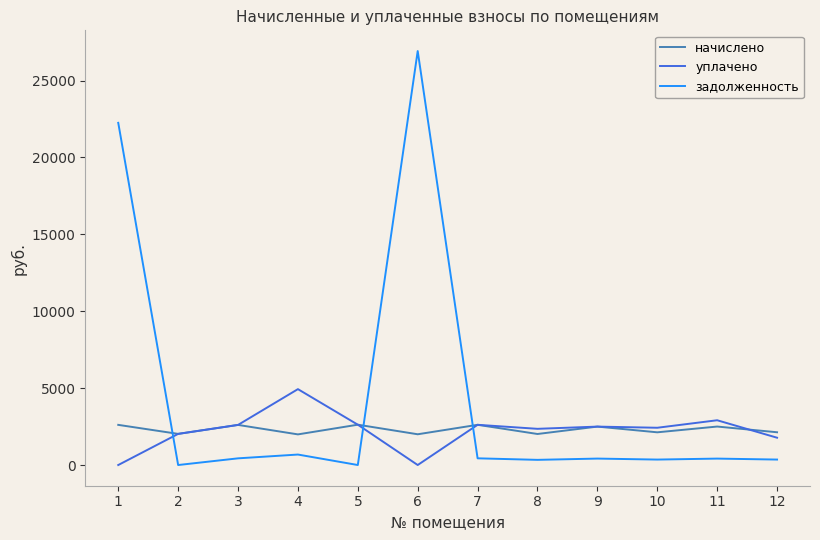

What is the difference between the maximum and second lowest values in the начислено series?

622.8